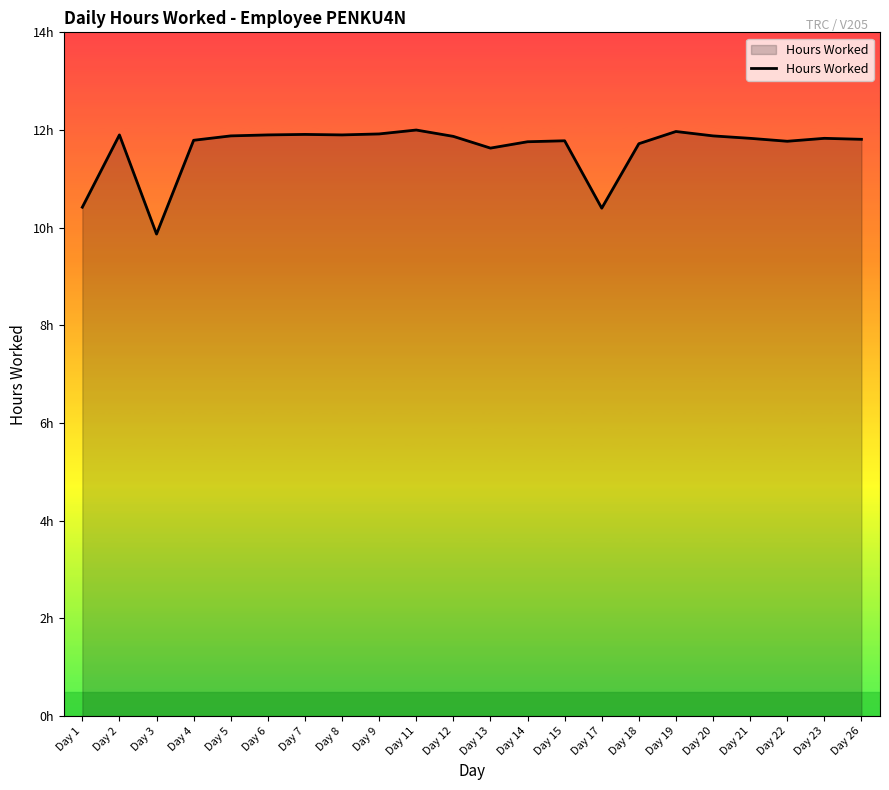

Is this an area chart (filled region under the line)?

Yes